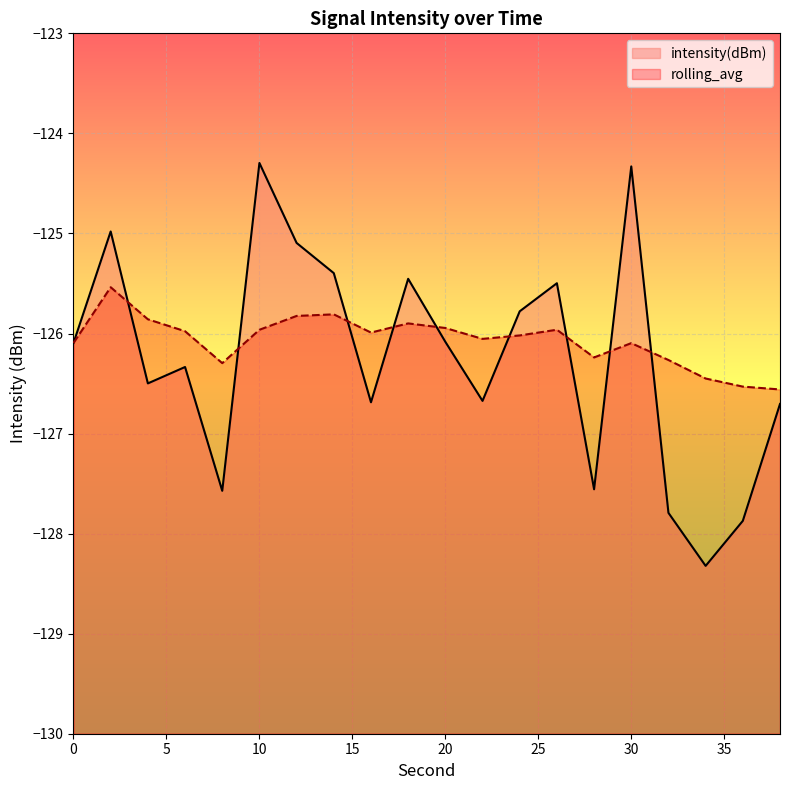

How many times do rolling_avg and intensity(dBm) cross each other?

9